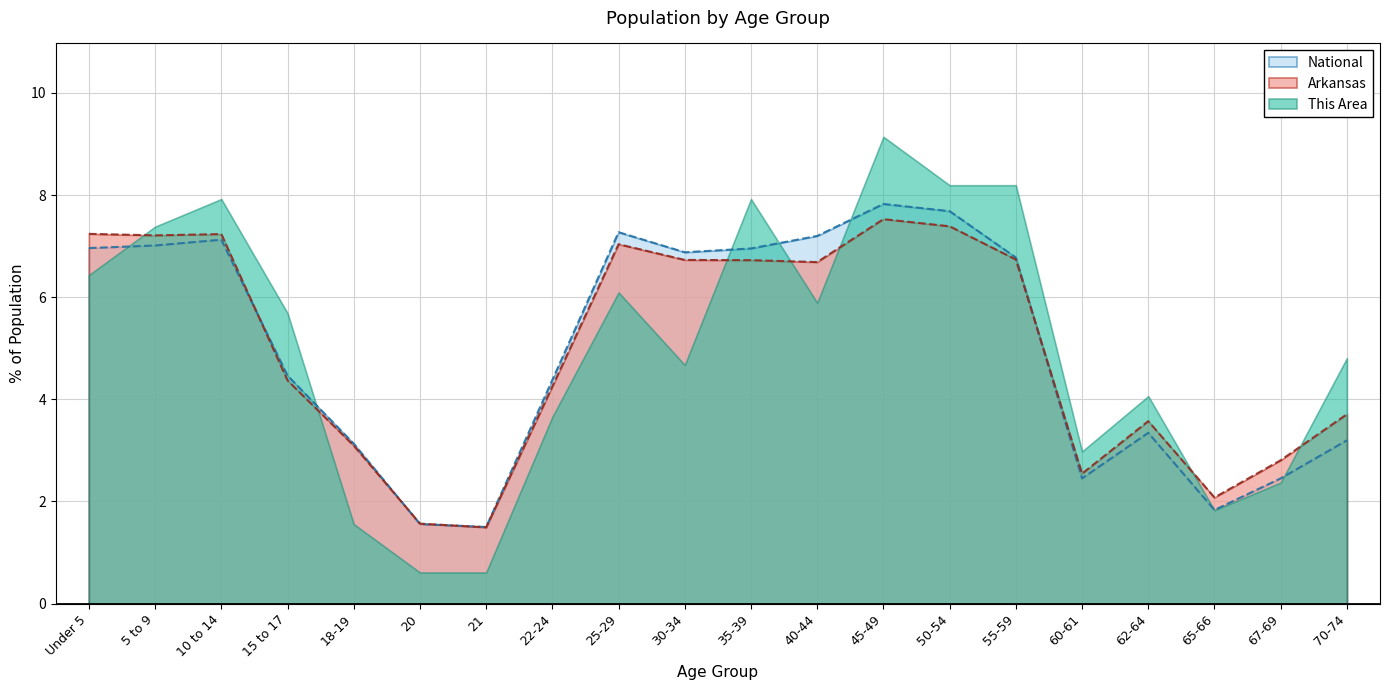

Which has a higher value, 18-19 or 45-49?

45-49